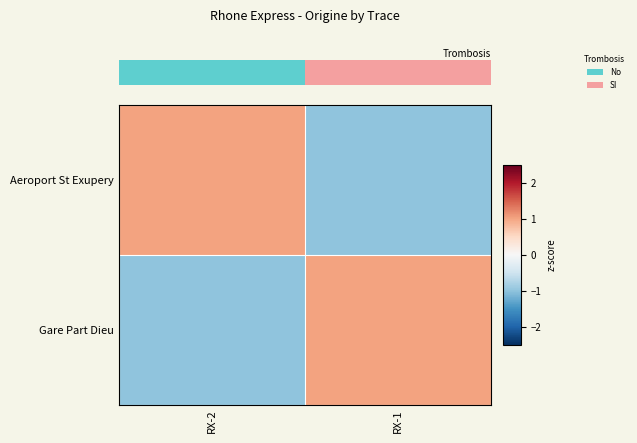

Count the number of categories in the chart.

2